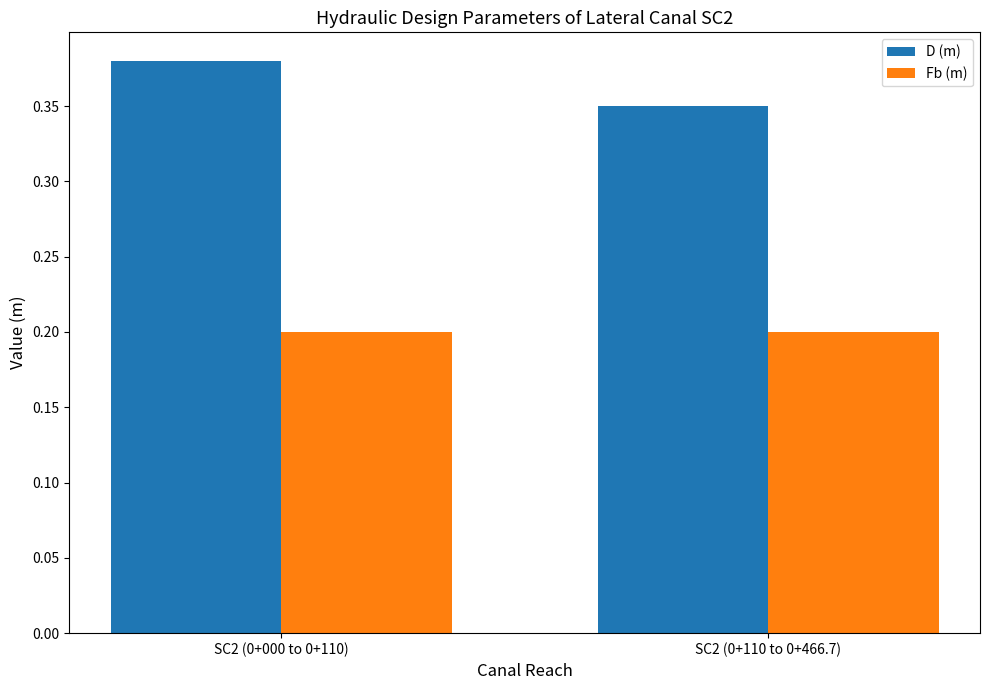

At which label is D (m) closest to 0?

SC2 (0+110 to 0+466.7)